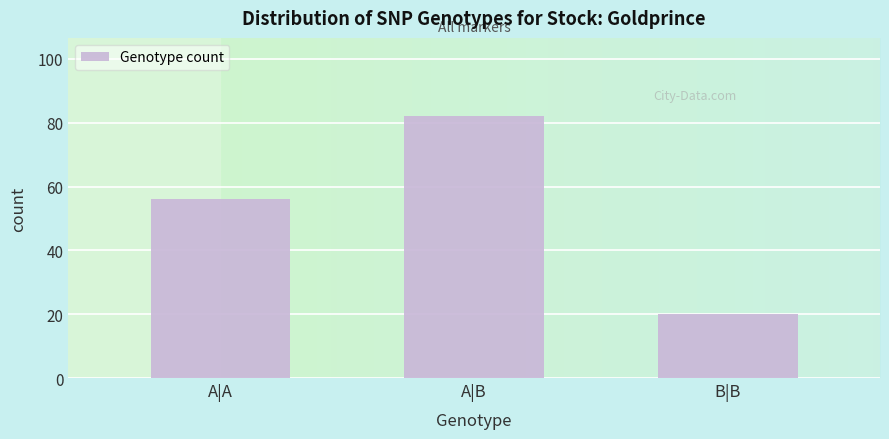

Reading left to right, what are all the values shown in this chart?

56	82	20